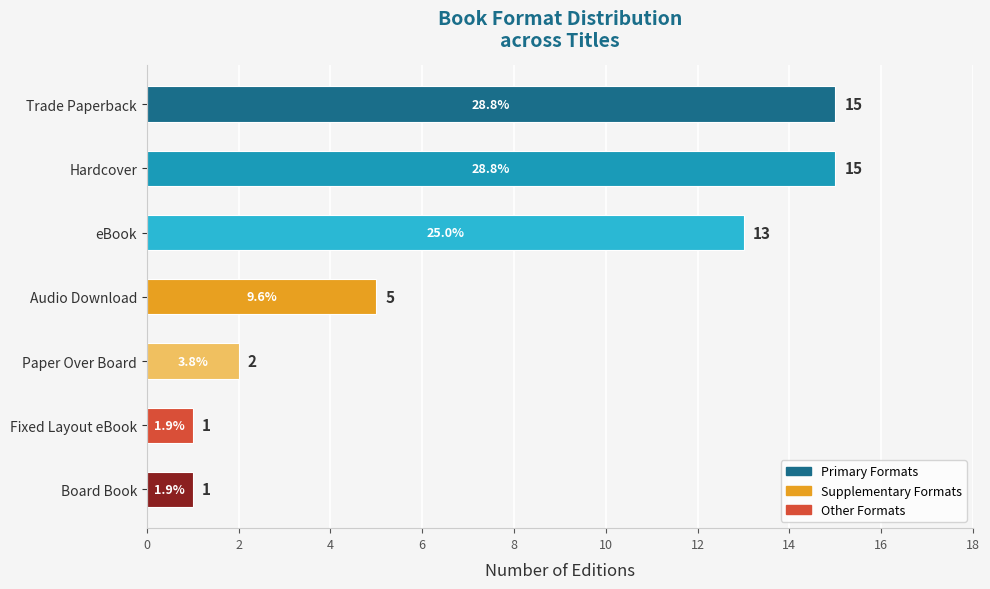

What is the greatest value displayed?

15